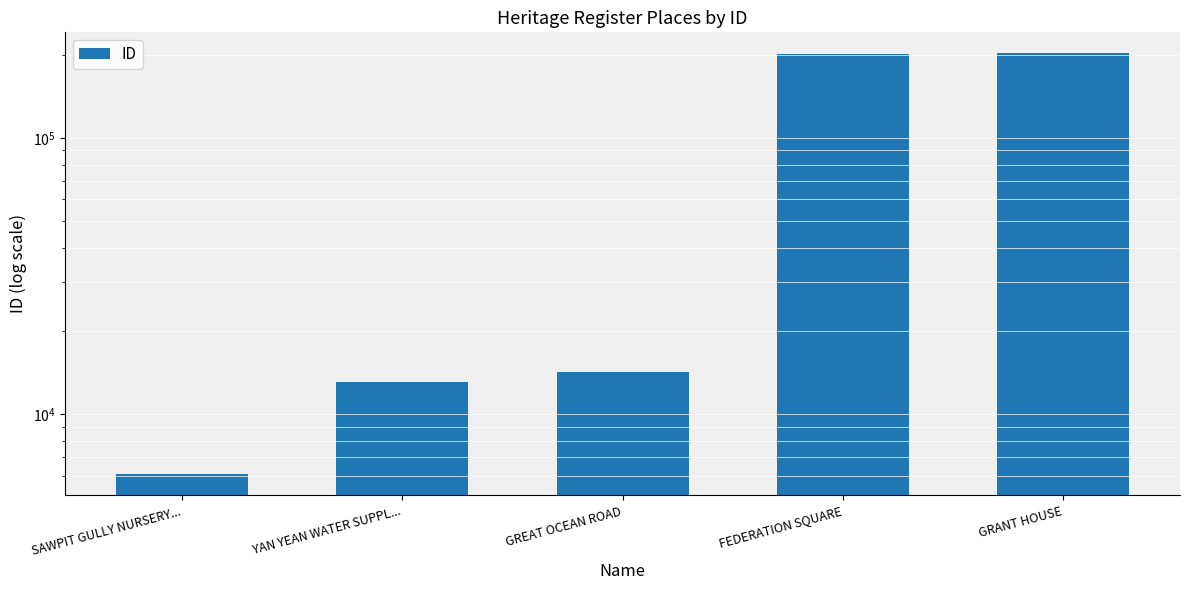

Rank the categories by value from highest to lowest.

GRANT HOUSE, FEDERATION SQUARE, GREAT OCEAN ROAD, YAN YEAN WATER SUPPL..., SAWPIT GULLY NURSERY...